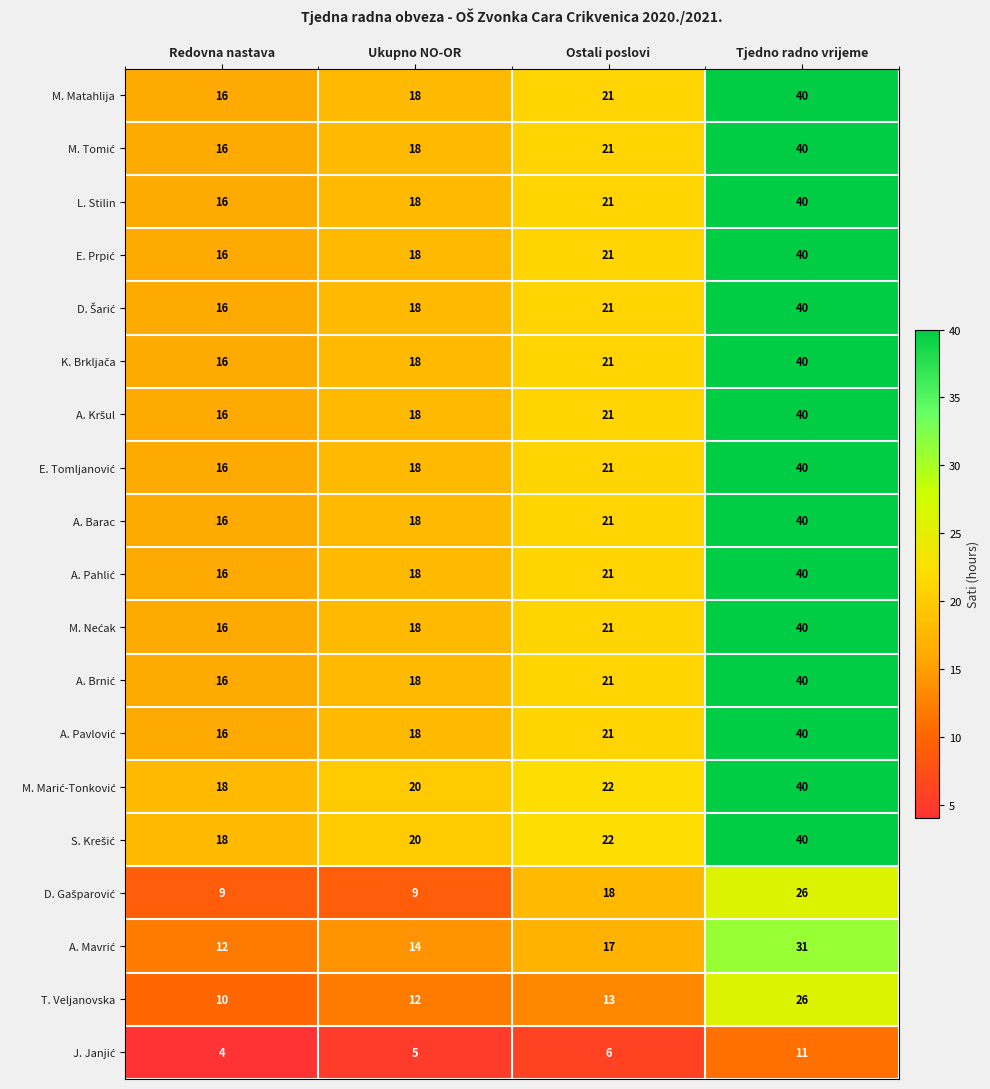

What is the difference between the highest and lowest values at Tjedno radno vrijeme?

29